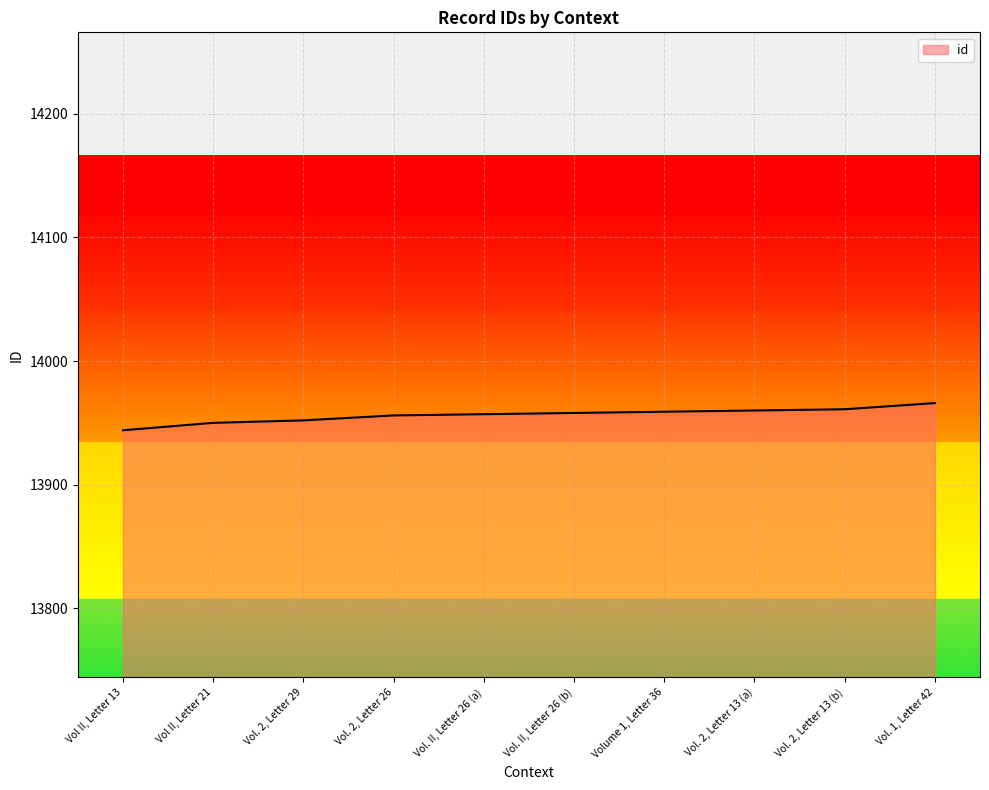

What is the ratio of the value at Vol II, Letter 13 to the value at Vol. 1, Letter 42?

1.0